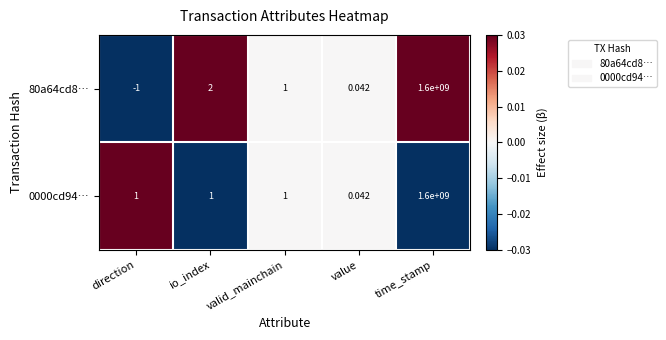

Rank the categories by 80a64cd8… value from lowest to highest.

direction, value, valid_mainchain, io_index, time_stamp